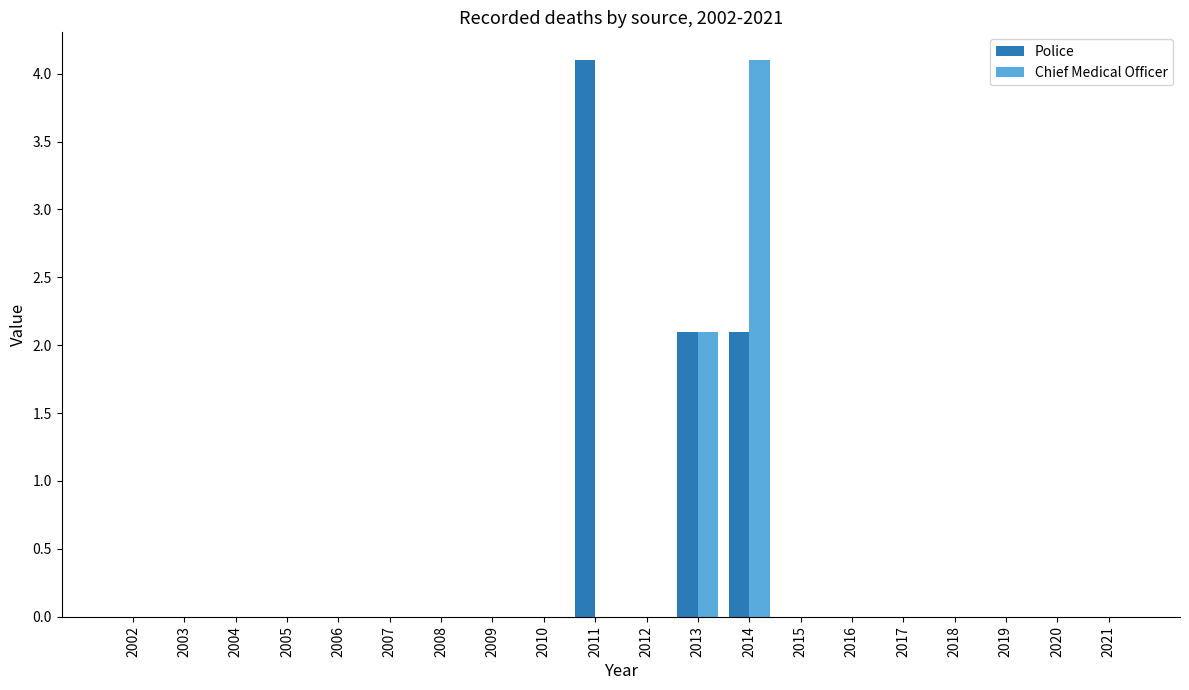

At which label is Chief Medical Officer closest to 2?

2013